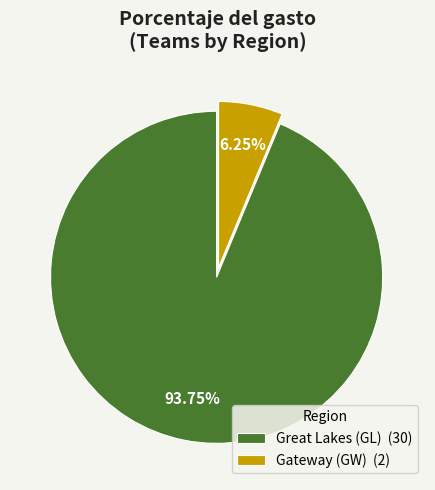

Which category has the biggest portion of the pie?

Great Lakes (GL)